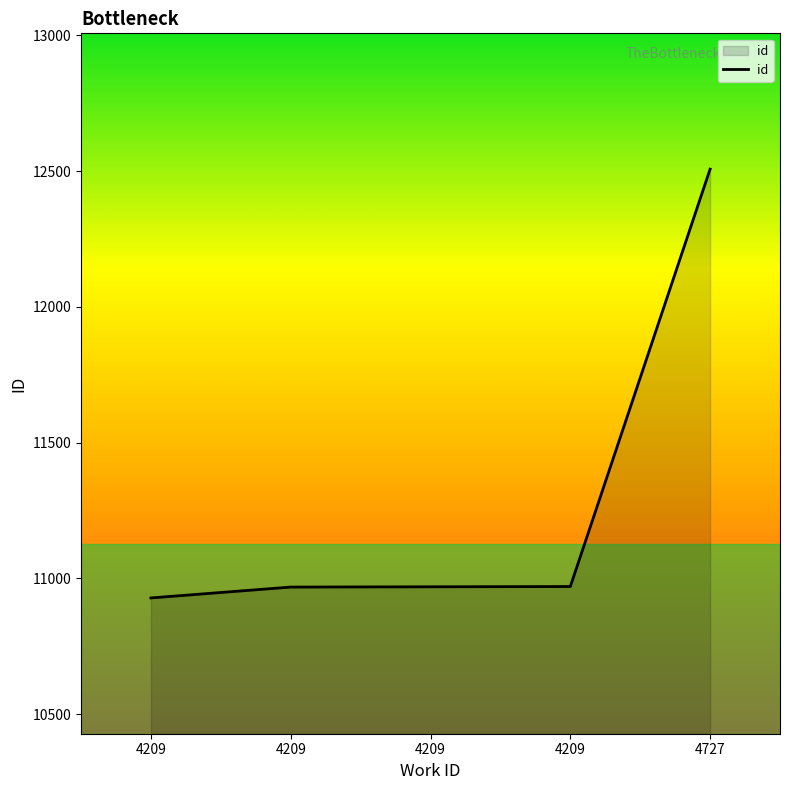

How many categories are shown in the chart?

5